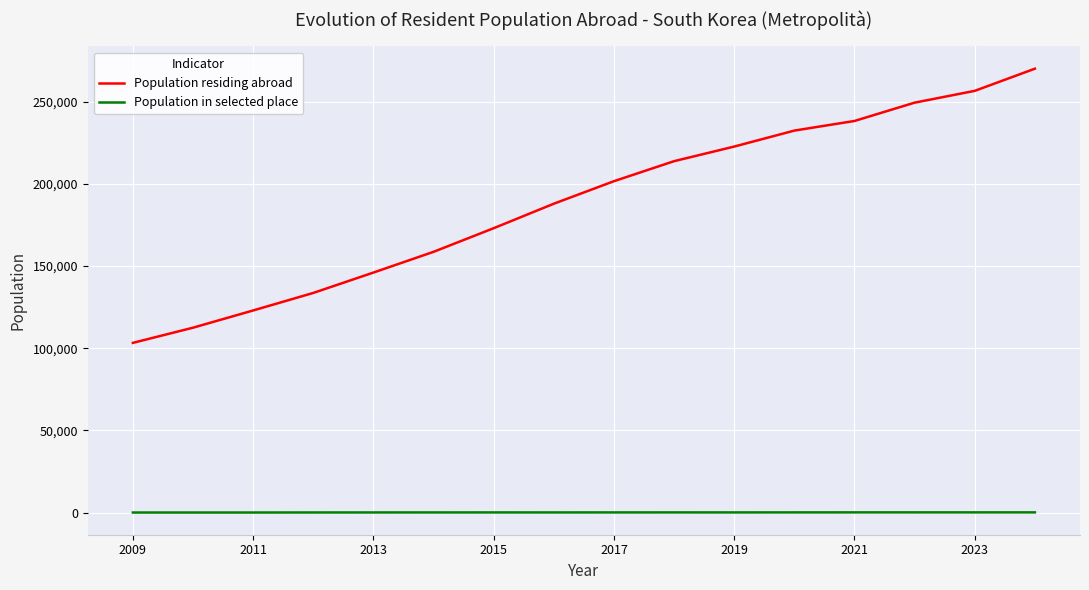

What is the difference between the maximum and minimum values in the Population in selected place series?

89